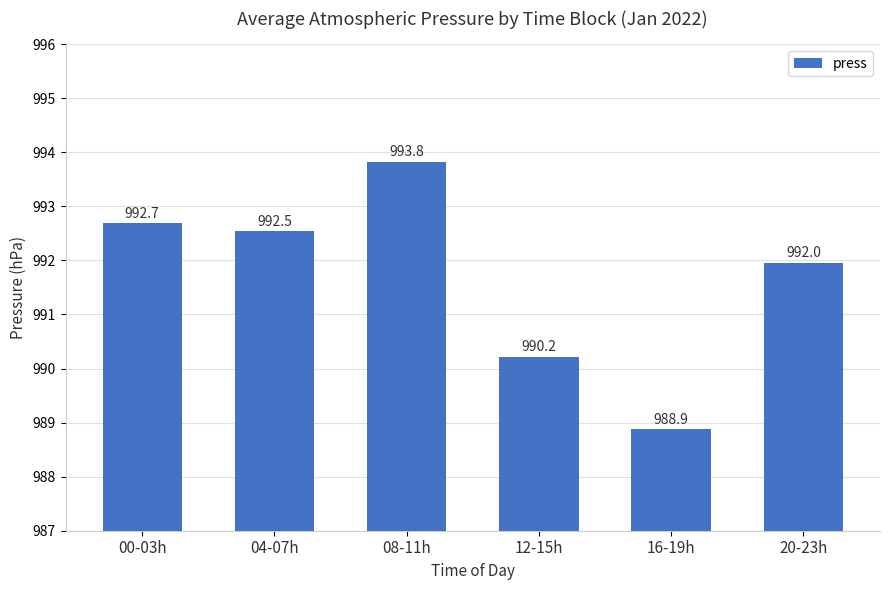

Which has a higher value, 16-19h or 12-15h?

12-15h